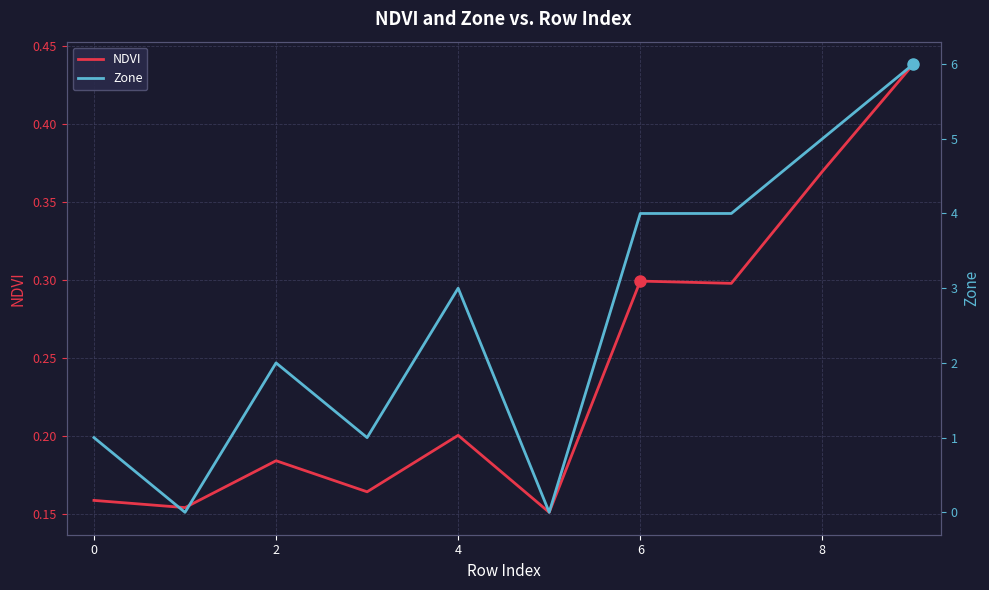

True or false: NDVI has a value of 0.3 at 6.

True